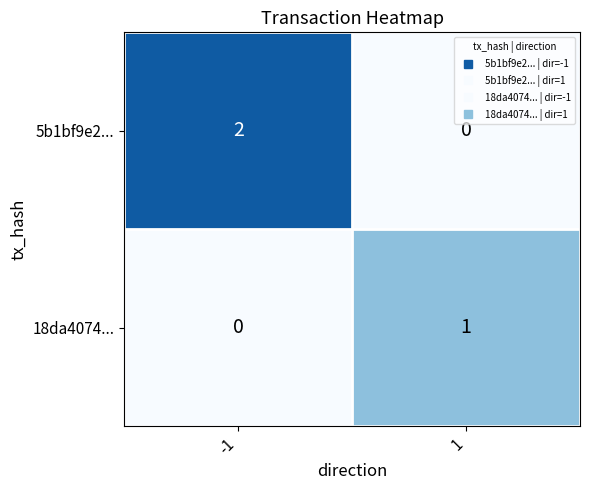

Which series has the largest total across all categories?

5b1bf9e2...